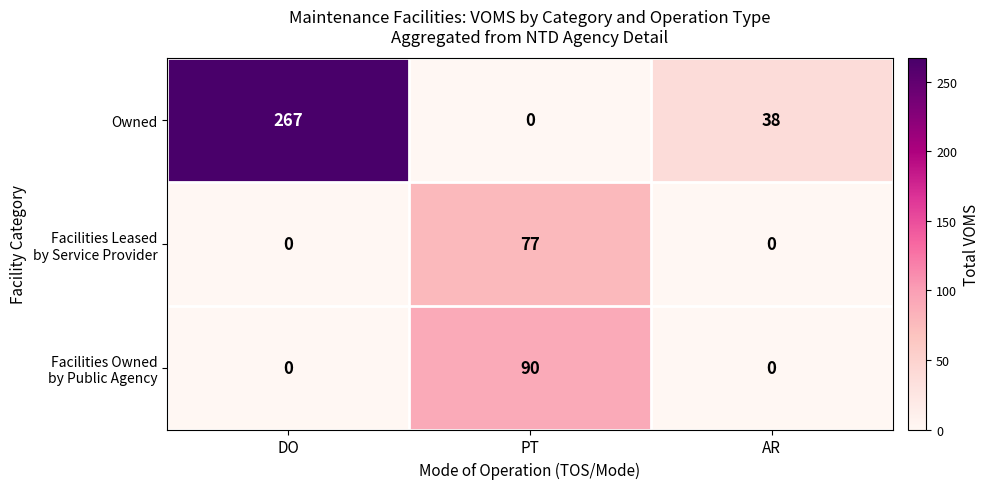

How many series are shown in this chart?

3